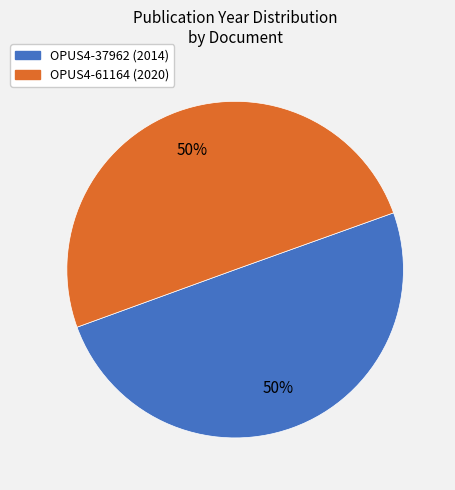

Is it true that OPUS4-61164 is 50% of the pie?

True